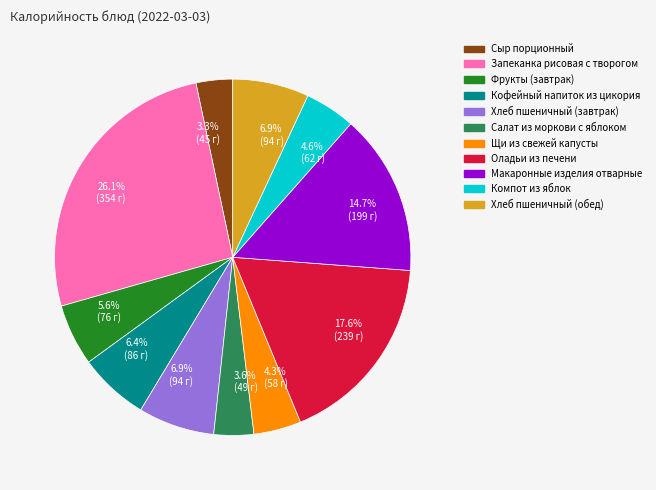

What percentage is the Макаронные изделия отварные slice, to the nearest percent?

15%